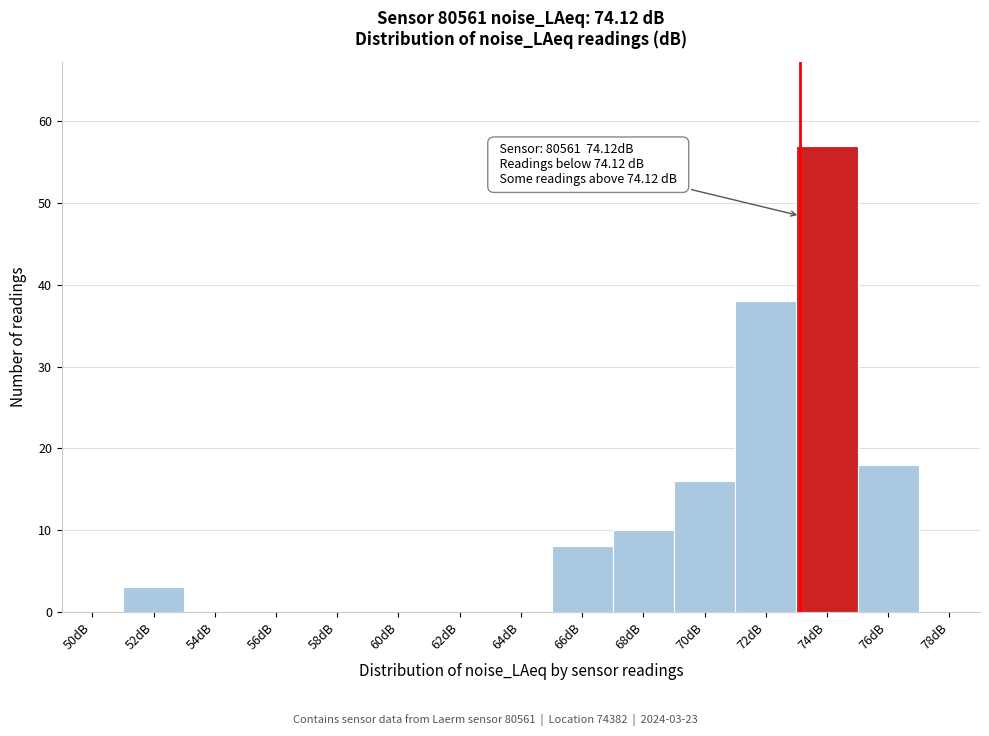

Reading left to right, extract all data points from this chart.

50dB=0	52dB=3	54dB=0	56dB=0	58dB=0	60dB=0	62dB=0	64dB=0	66dB=8	68dB=10	70dB=16	72dB=38	74dB=57	76dB=18	78dB=0